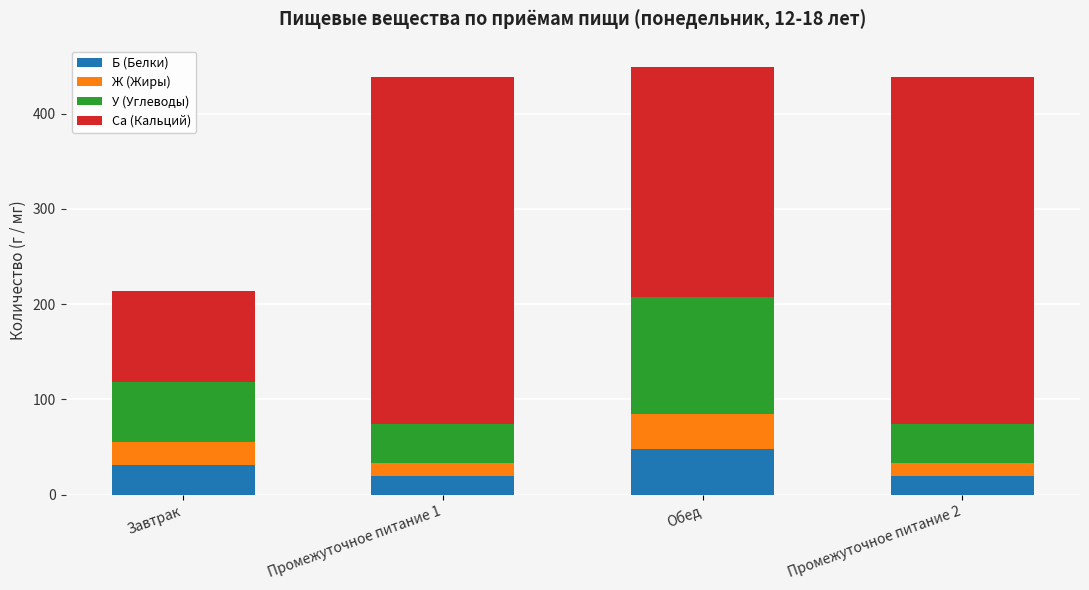

Read the Б (Белки) value at Промежуточное питание 2.

20.1